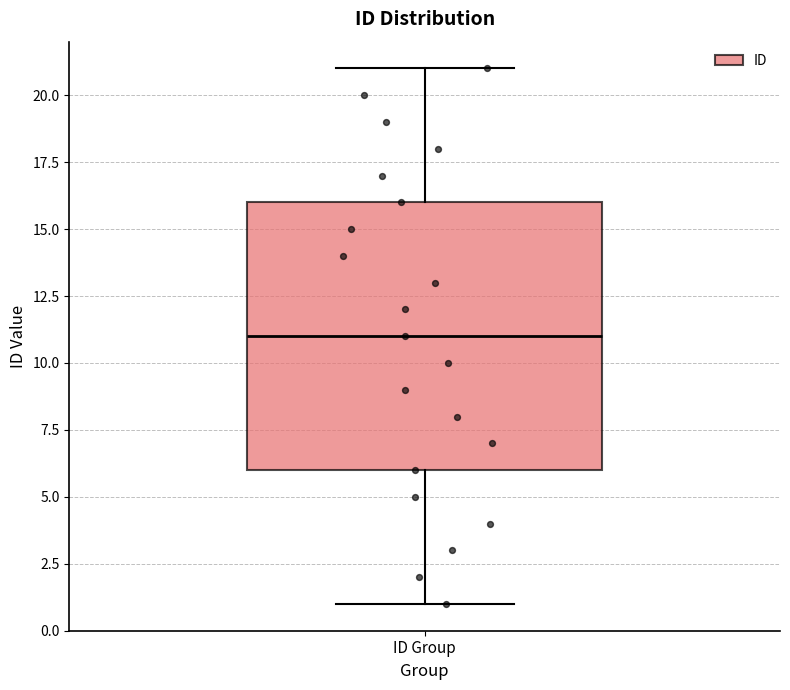

Read this box plot against the y-axis: the position of the median line, the range covered by the box, and the ends of both whiskers. The values are not printed on the chart, so give them approximately, as read against the axis.

median 11, box 6 to 16, whiskers 1 to 21